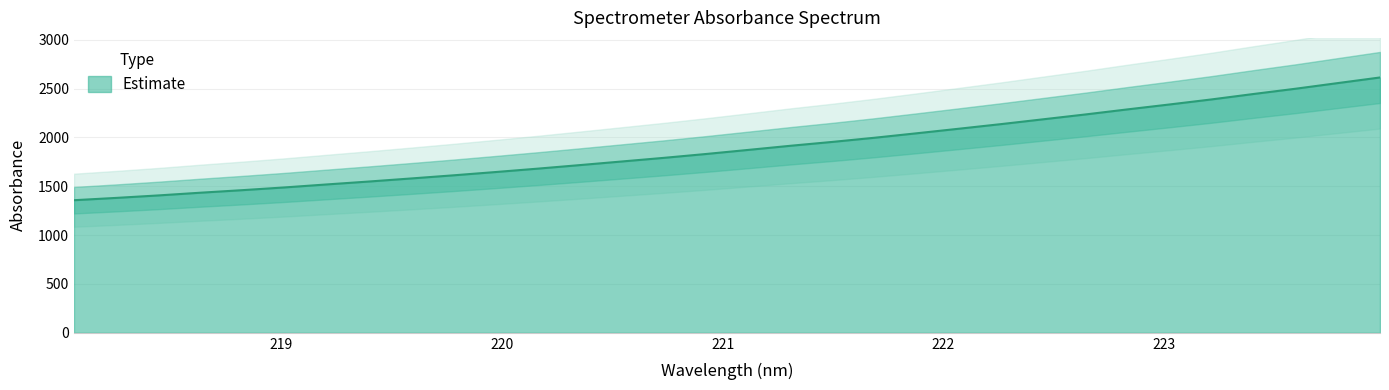

Reading right to left, extract all data points from this chart.

223.9802=2613.2	223.7895=2555.9	223.5987=2498.3	223.408=2444.4	223.2172=2388.7	223.0264=2336.9	222.8355=2286.5	222.6447=2234.6	222.4538=2185.2	222.263=2135.9	222.0721=2088.8	221.8812=2042.2	221.6902=1996.6	221.4993=1954.0	221.3083=1914.3	221.1174=1872.0	220.9264=1830.3	220.7354=1790.8	220.5444=1753.6	220.3533=1716.4	220.1623=1680.1	219.9712=1645.4	219.7801=1611.8	219.589=1579.8	219.3979=1548.5	219.2067=1518.6	219.0156=1488.1	218.8244=1460.1	218.6332=1433.8	218.442=1405.9	218.2508=1380.6	218.0596=1357.0